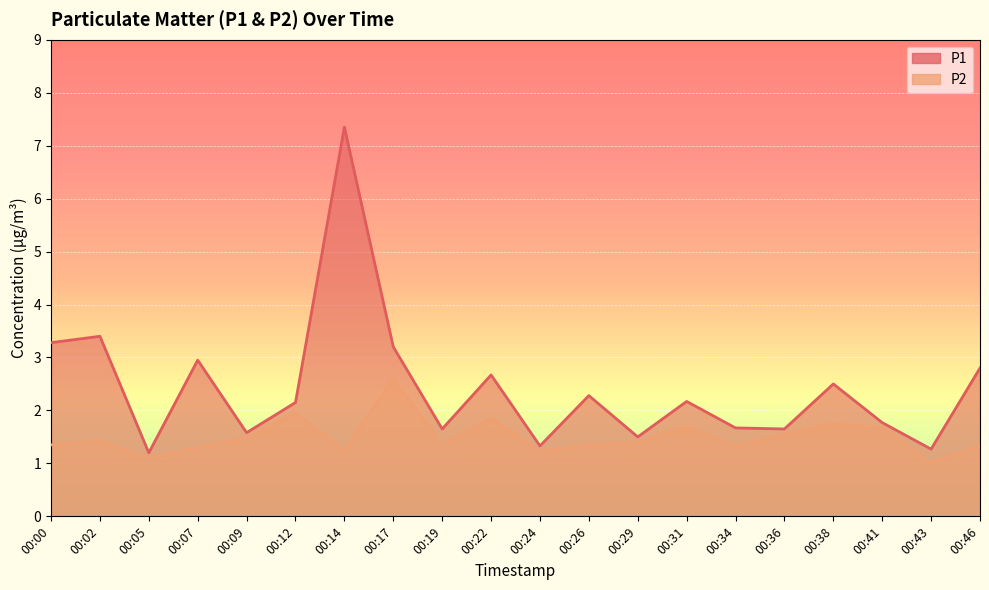

Reading right to left, extract all data points from this chart.

P1: 2.8	1.3	1.8	2.5	1.6	1.7	2.2	1.5	2.3	1.3	2.7	1.6	3.2	7.3	2.1	1.6	3.0	1.2	3.4	3.3
P2: 1.3	1.0	1.7	1.8	1.6	1.3	1.7	1.4	1.4	1.2	1.9	1.4	2.6	1.2	1.9	1.5	1.3	1.1	1.4	1.4